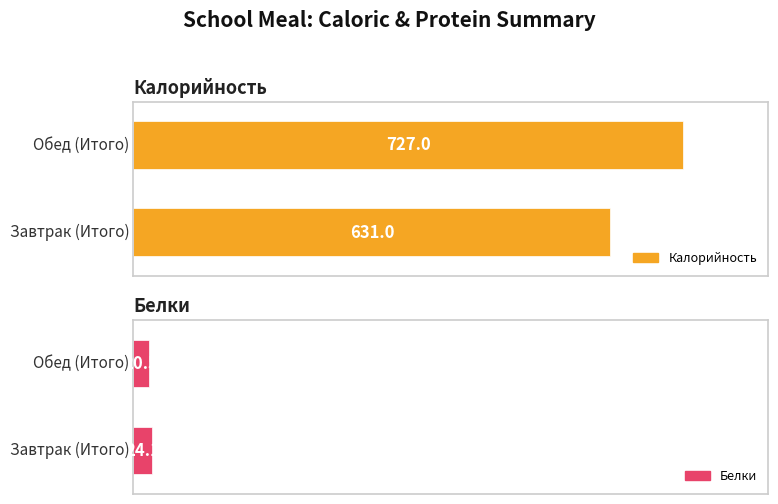

List the series in order of their peak value, lowest first.

Белки, Калорийность